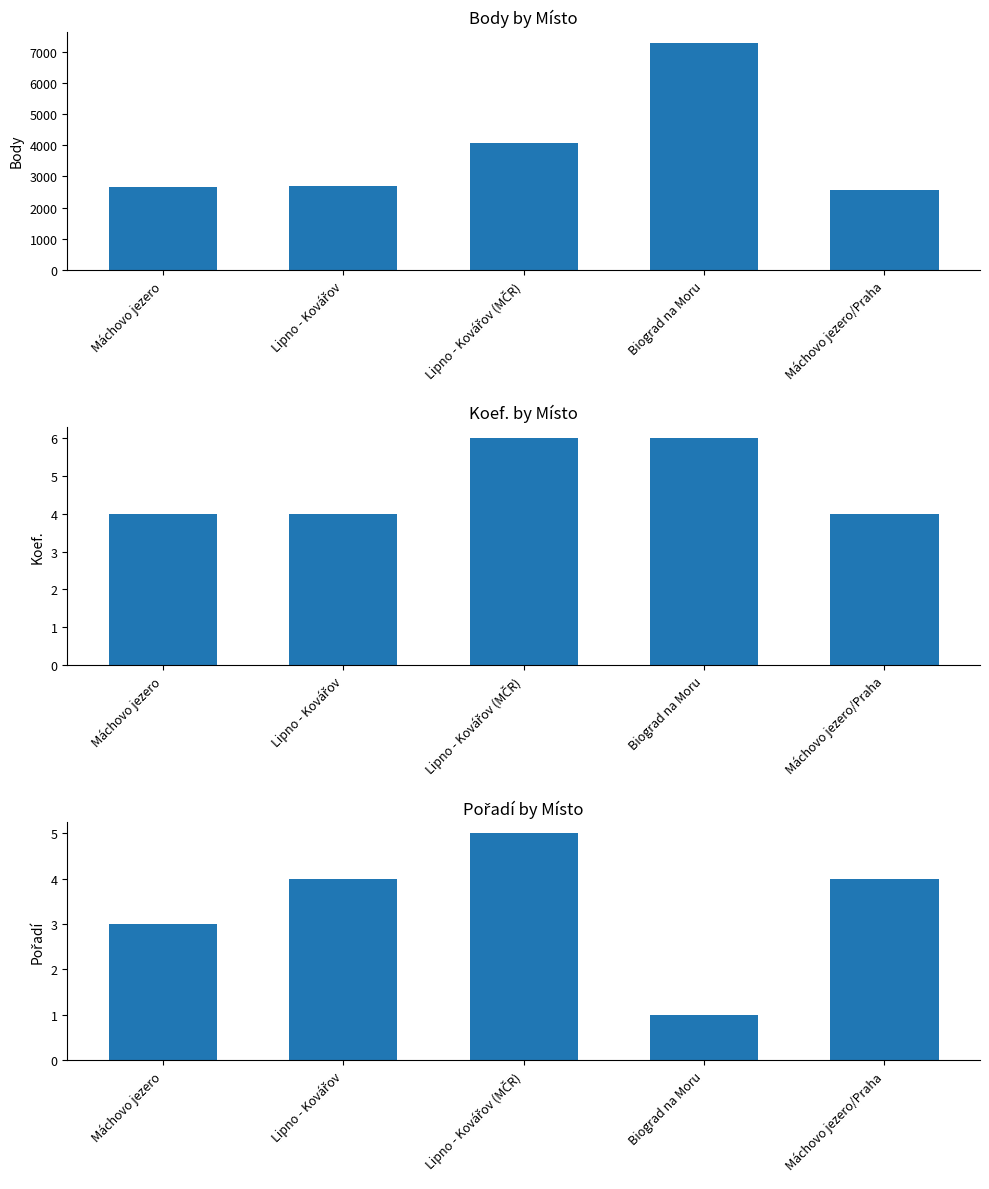

Which series has the widest spread of values?

Body